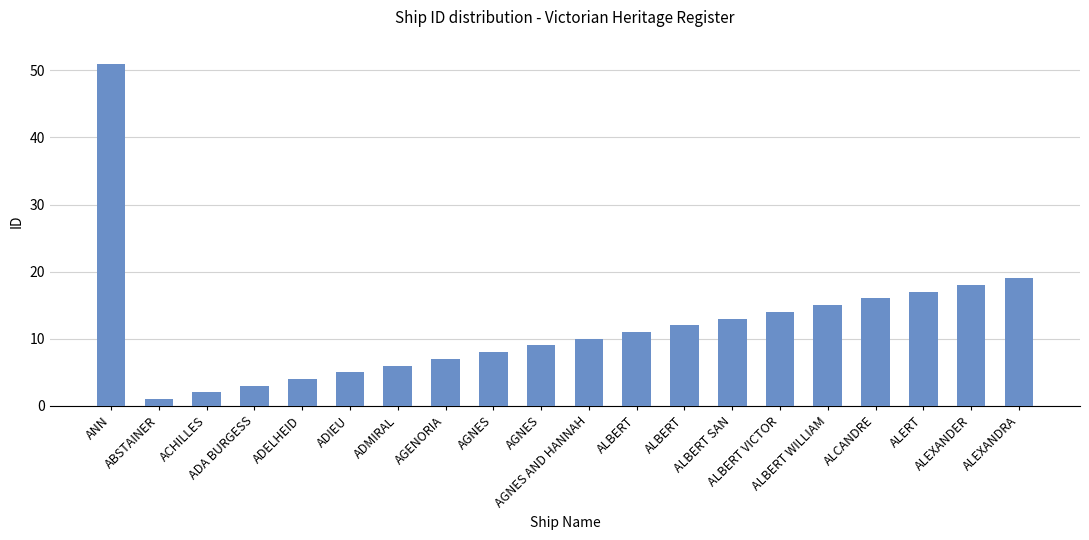

How many bars are there in total?

20